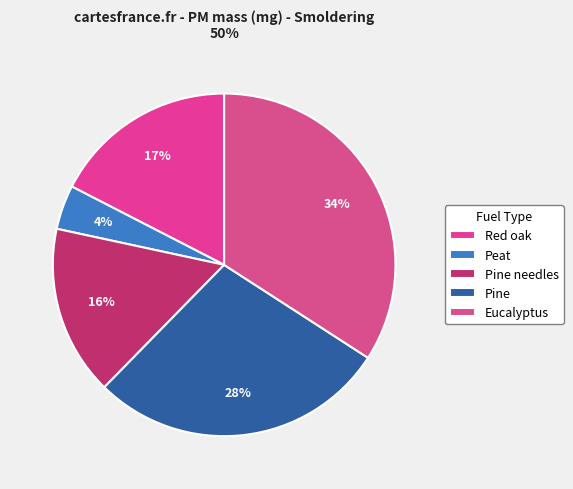

What percentage do Peat and Pine needles together represent?

20.2%